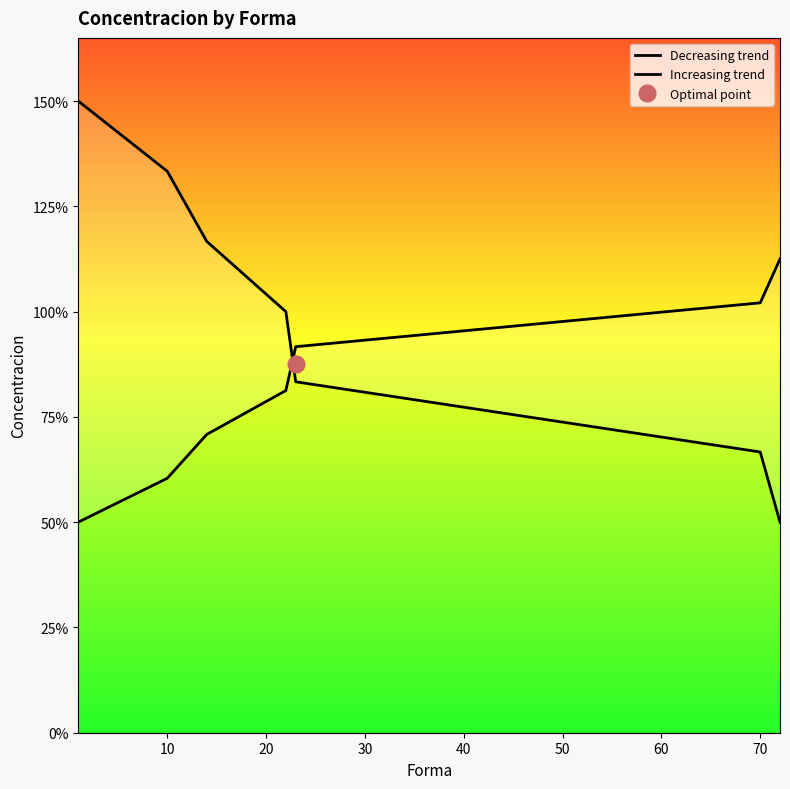

Which series has the largest range (max minus min)?

Decreasing trend